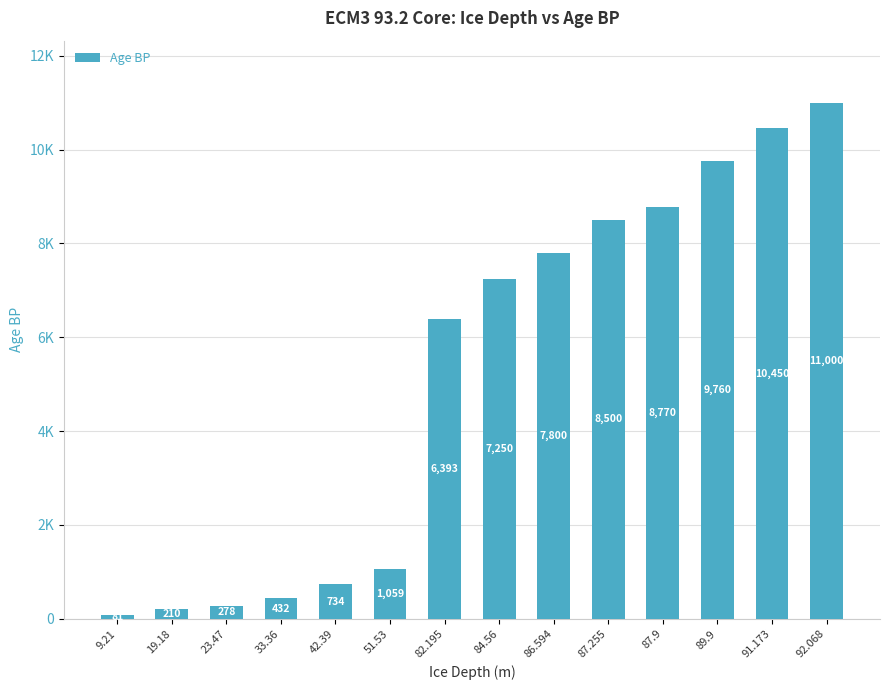

What is the label of the 4th bar from the right?

87.9